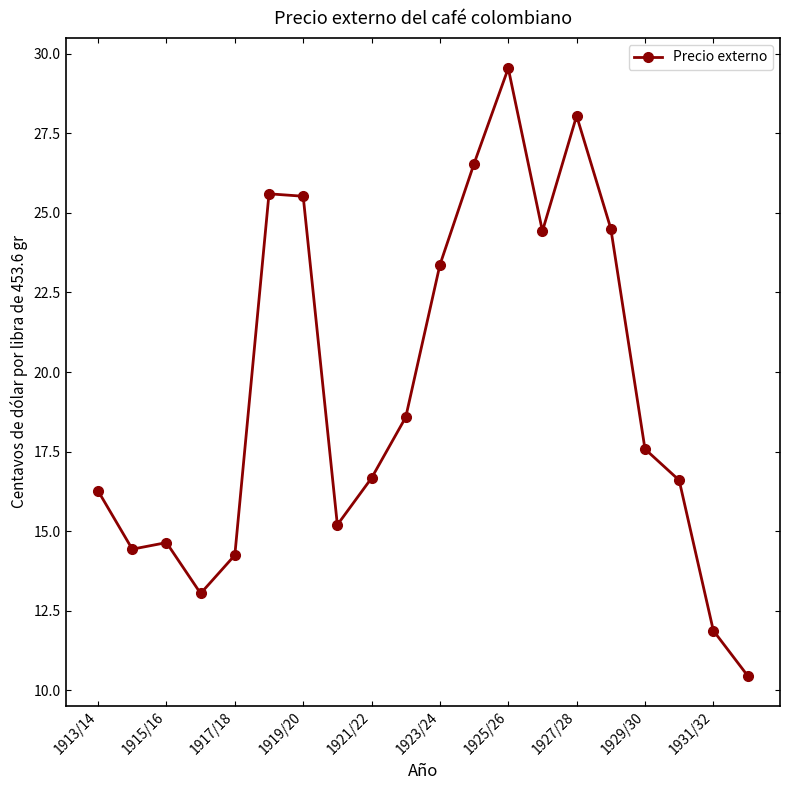

What is the sum of all values?

387.2